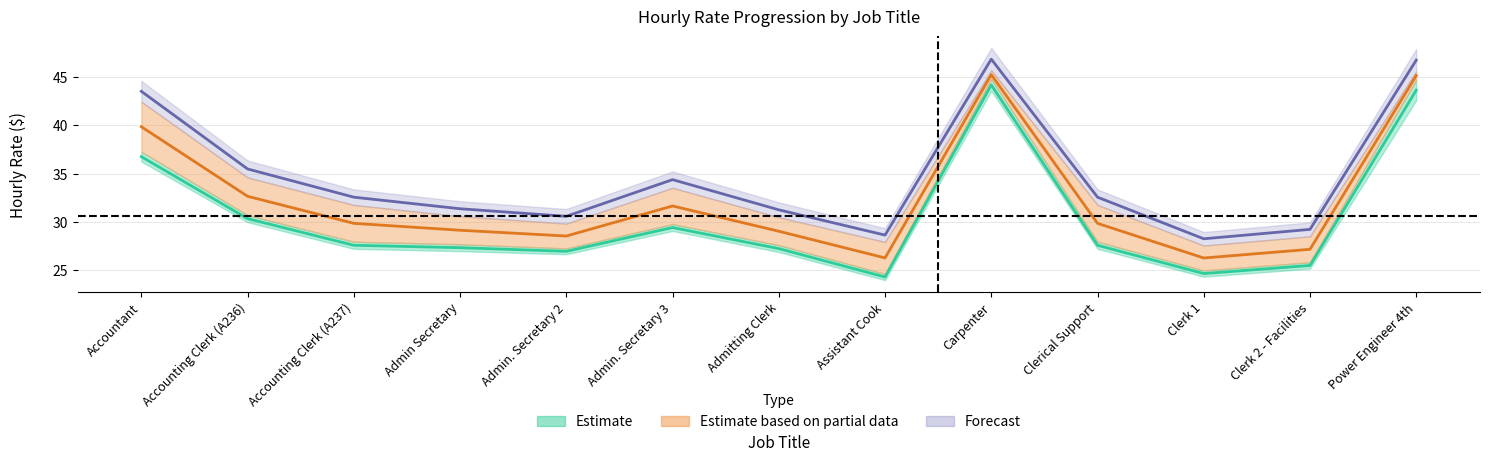

What is the sum of the Start values at Clerk 2 - Facilities and Accountant?

62.2